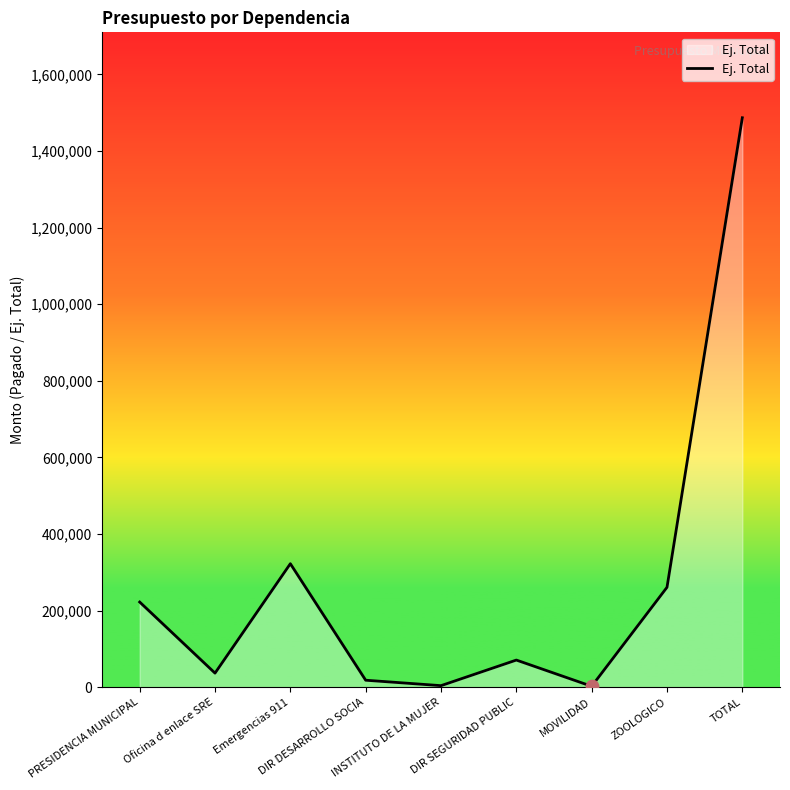

What is the change in value from ZOOLOGICO to TOTAL?

+1225797